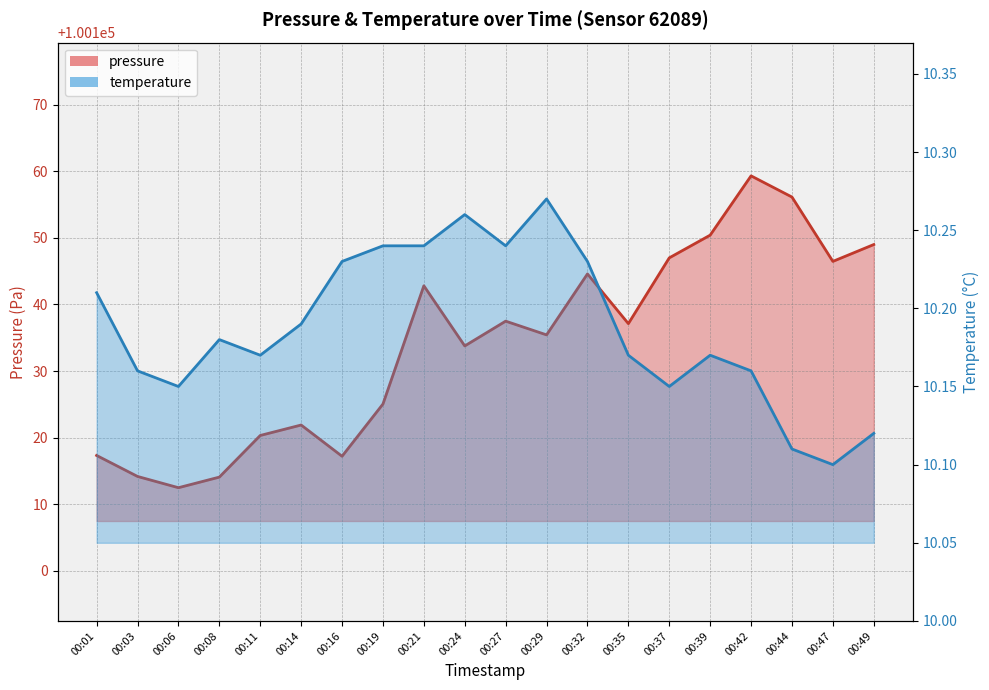

Which series has the widest spread of values?

pressure